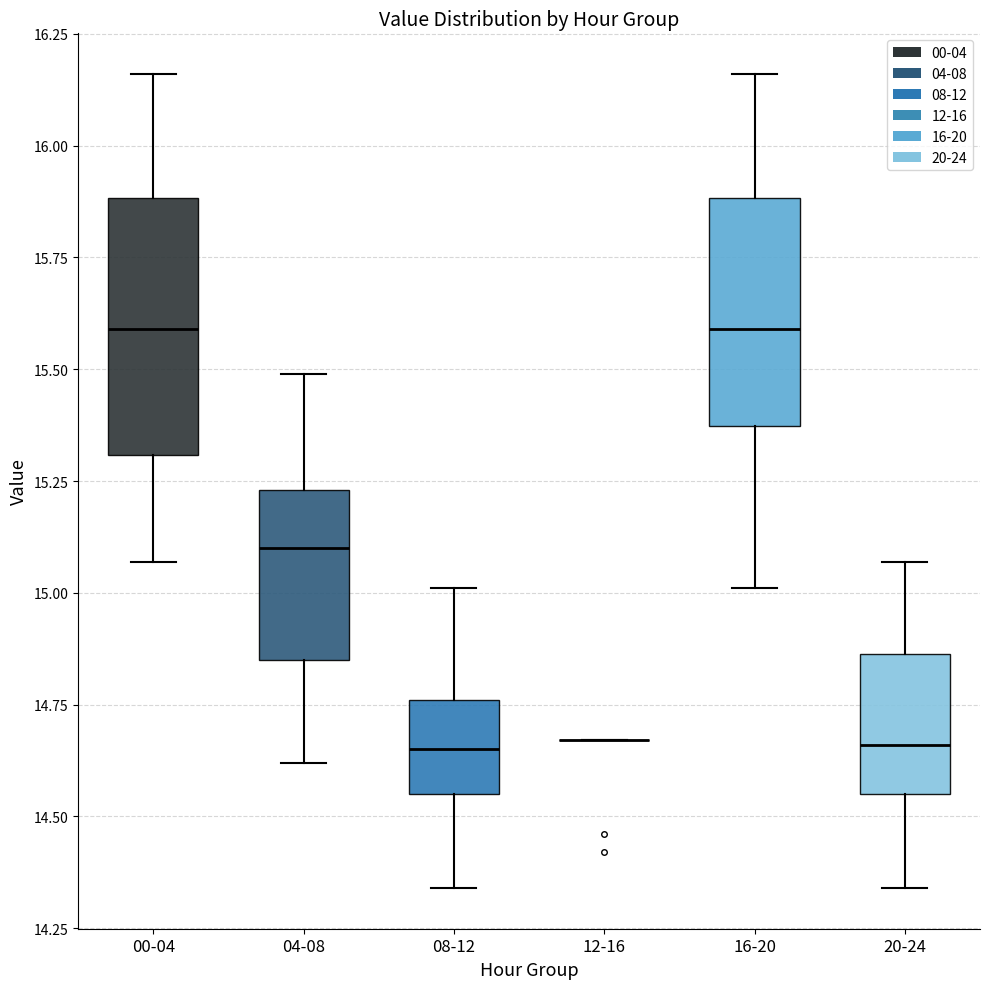

Which box is the tallest, from its lower edge to its upper edge?

00-04